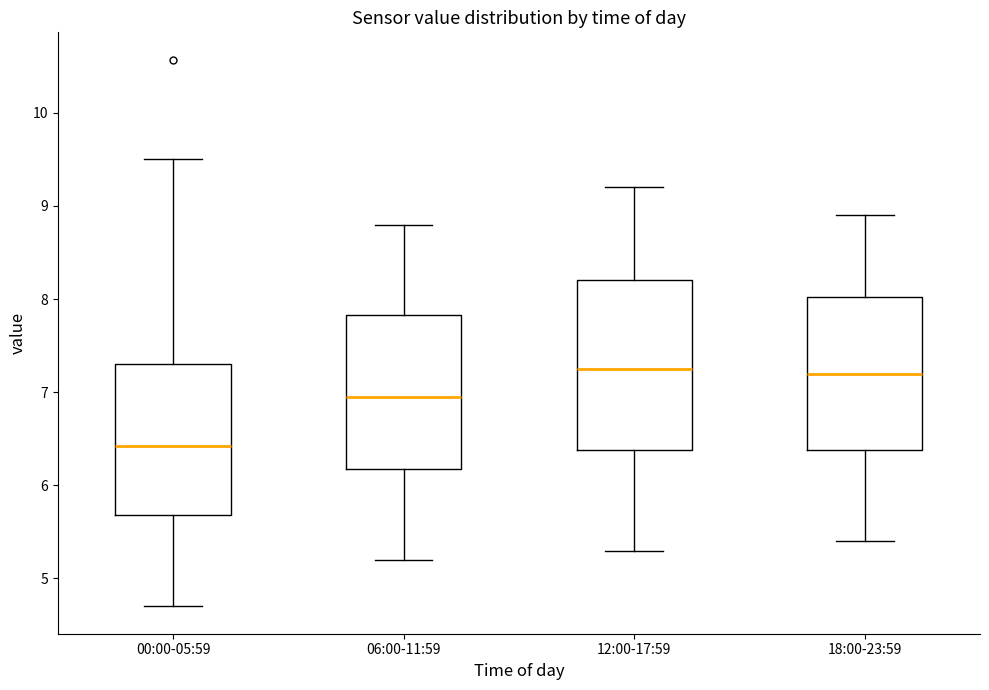

Where is the upper edge of the box for 06:00-11:59 on the y-axis? The values are not printed on the chart, so give them approximately, as read against the axis.

7.8